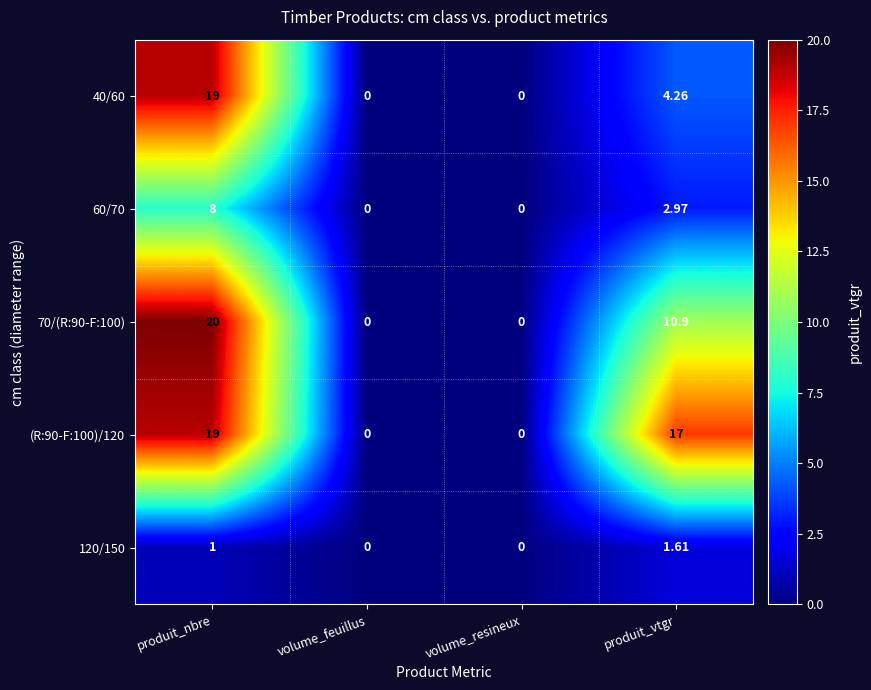

What is the difference between the highest and lowest values at produit_nbre?

19.0